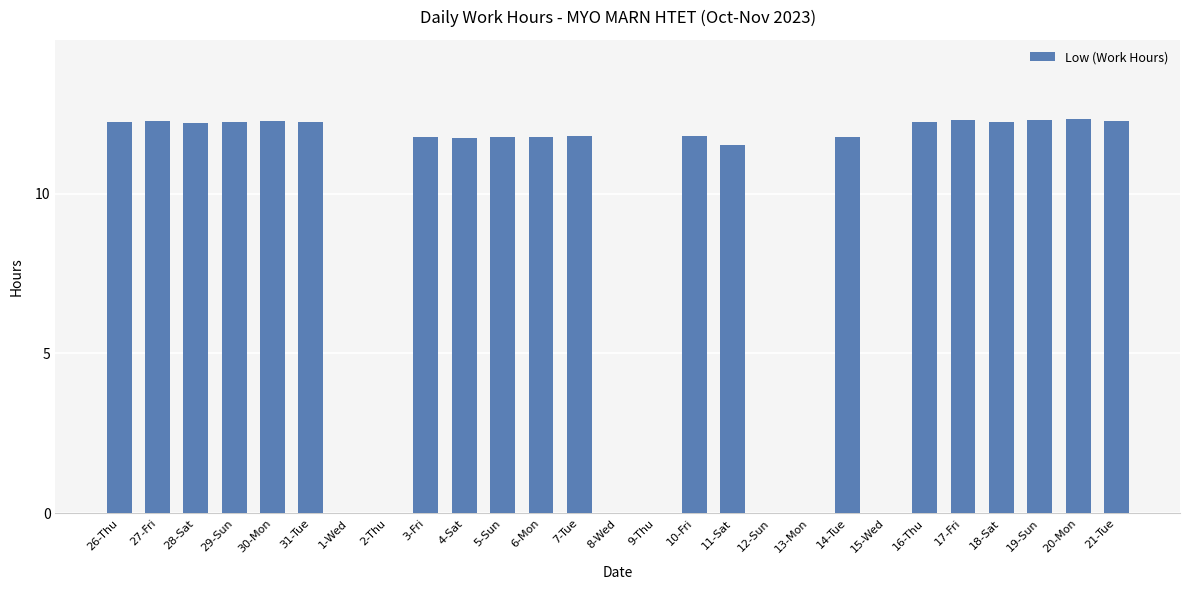

What is the ratio of the value at 5-Sun to the value at 30-Mon?

1.0